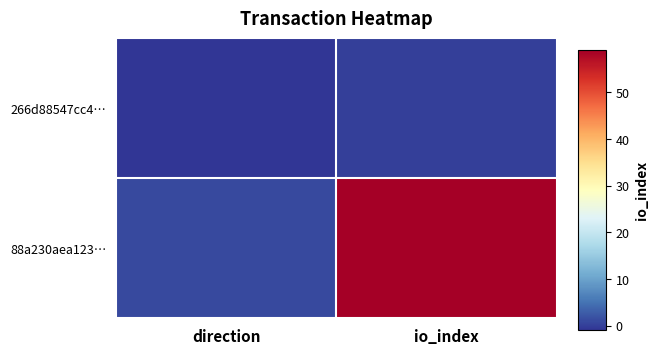

Rank the series by their maximum value, from lowest to highest.

266d88547cc4…, 88a230aea123…